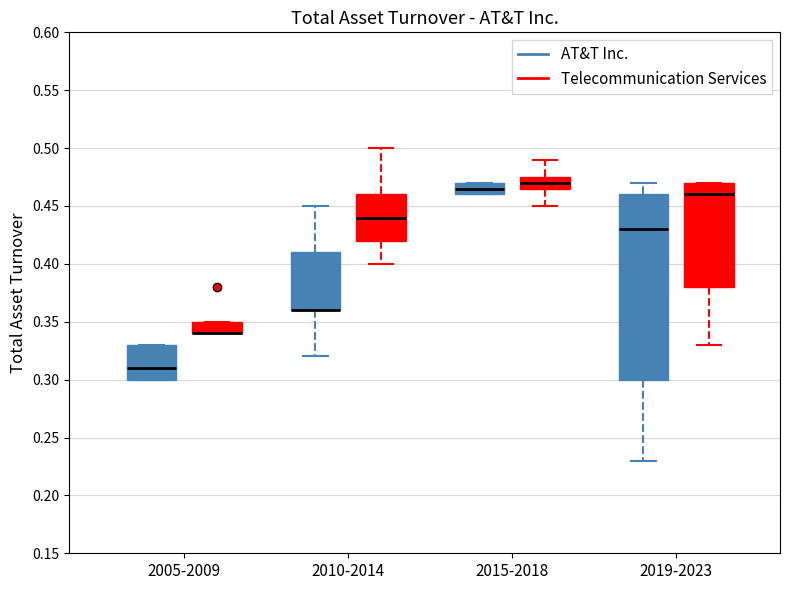

Which box is the tallest, from its lower edge to its upper edge?

2019-2023 (AT&T Inc.)